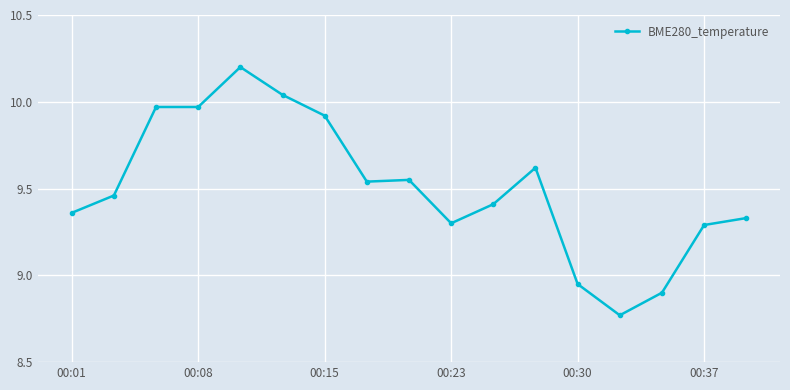

True or false: there are more than 1 points higher than both neighbors.

True